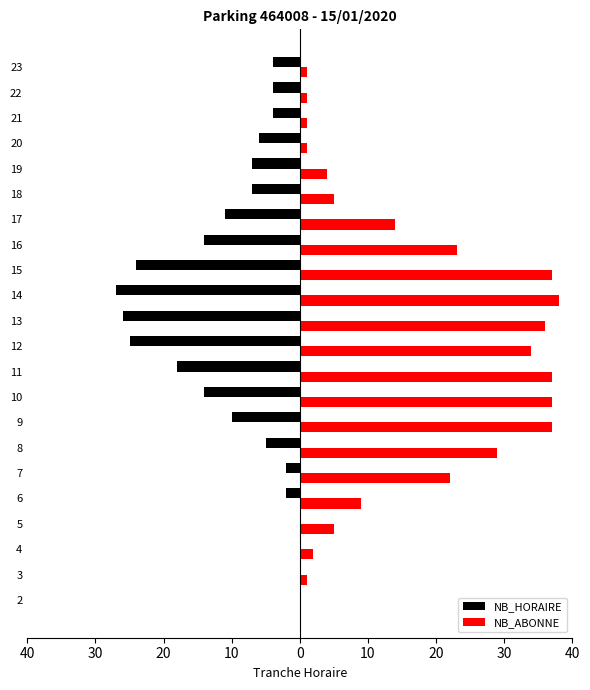

What are all the series names shown in the legend?

NB_HORAIRE, NB_ABONNE